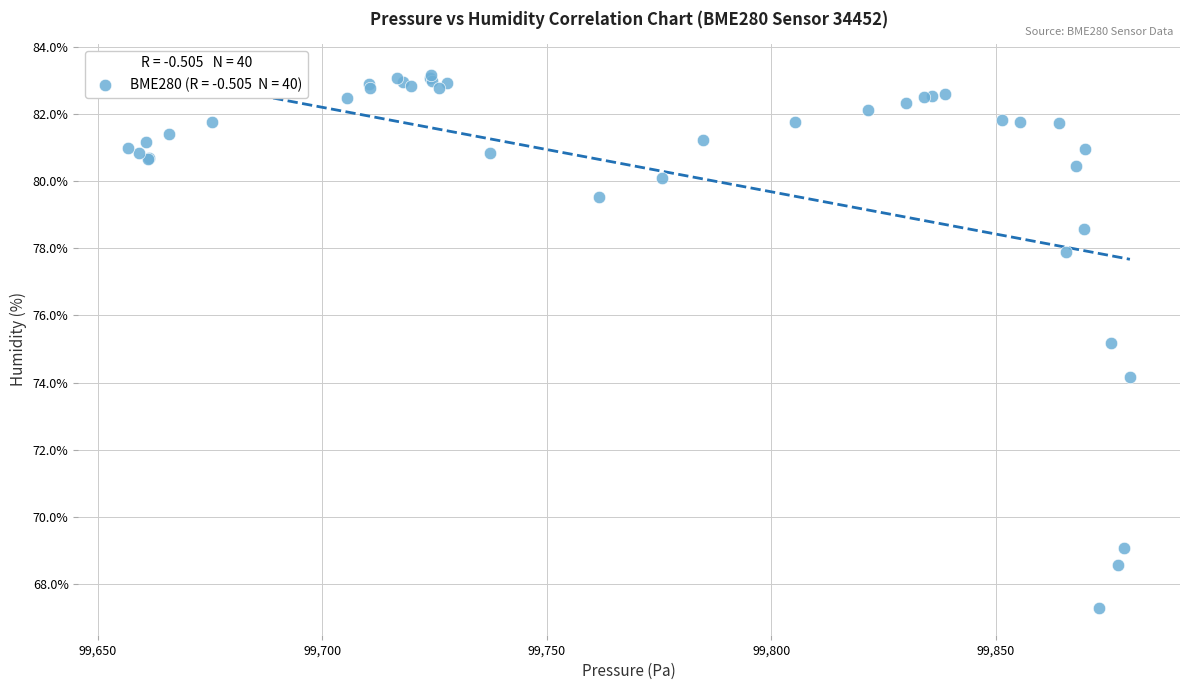

What Y value in the scatter plot is closest to 75?

75.2